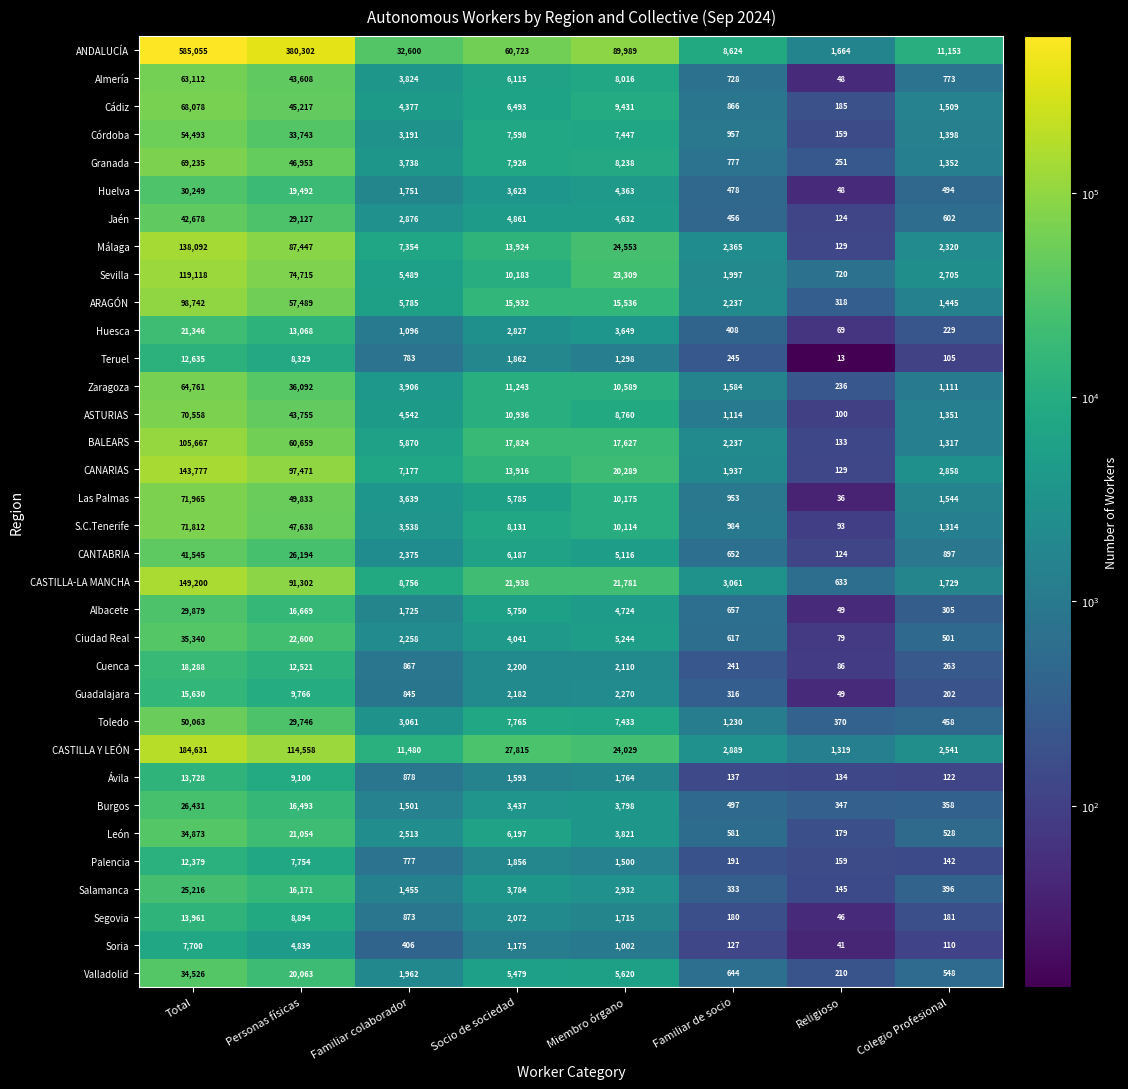

What is the total value across all series at Total?

2524763